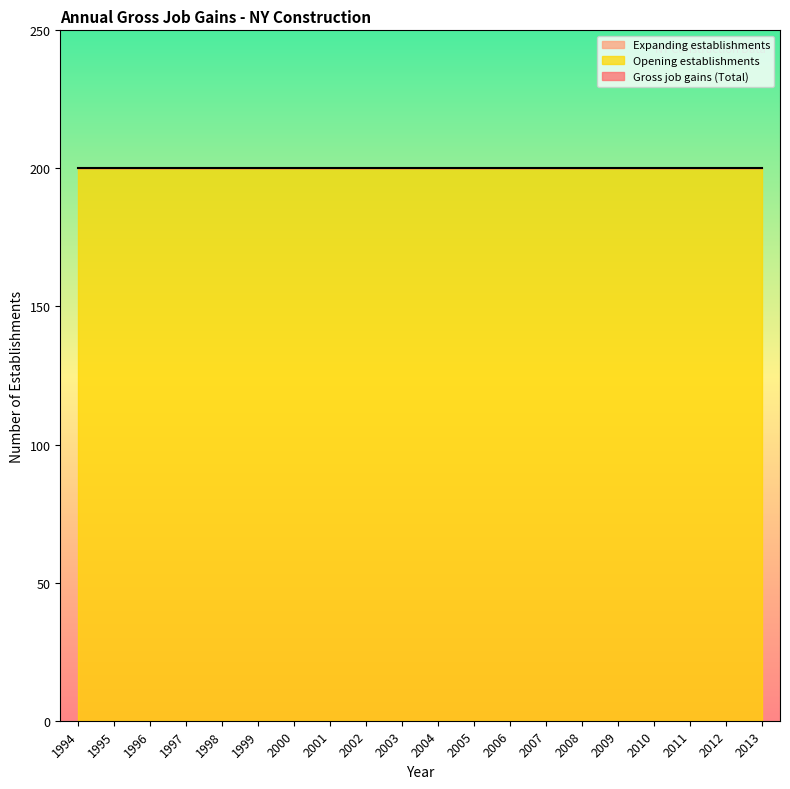

True or false: Expanding establishments and Gross job gains (Total) cross at least once.

False